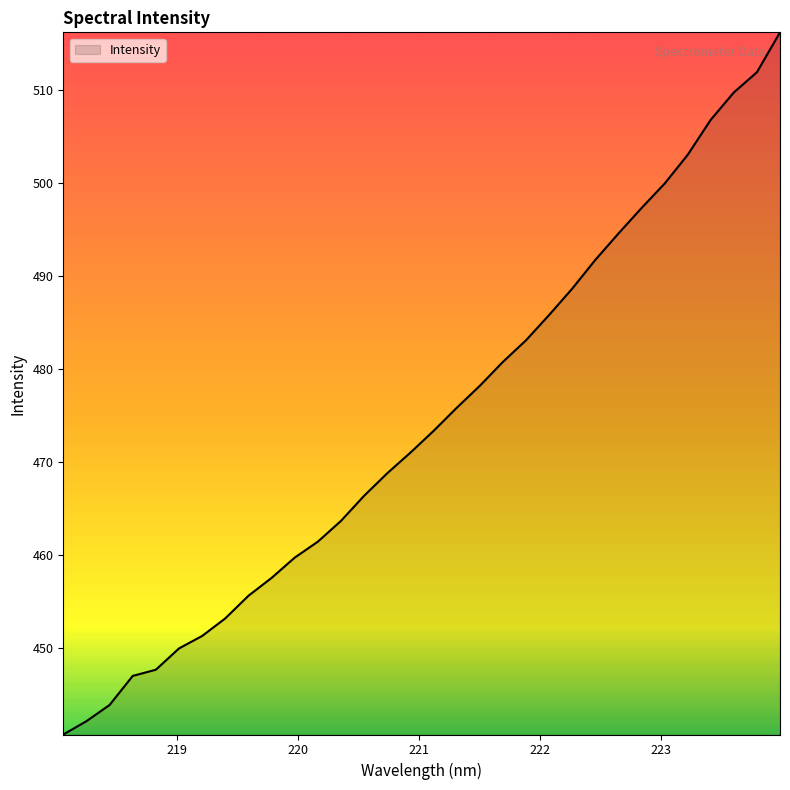

What is the minimum value shown in the chart?

440.7